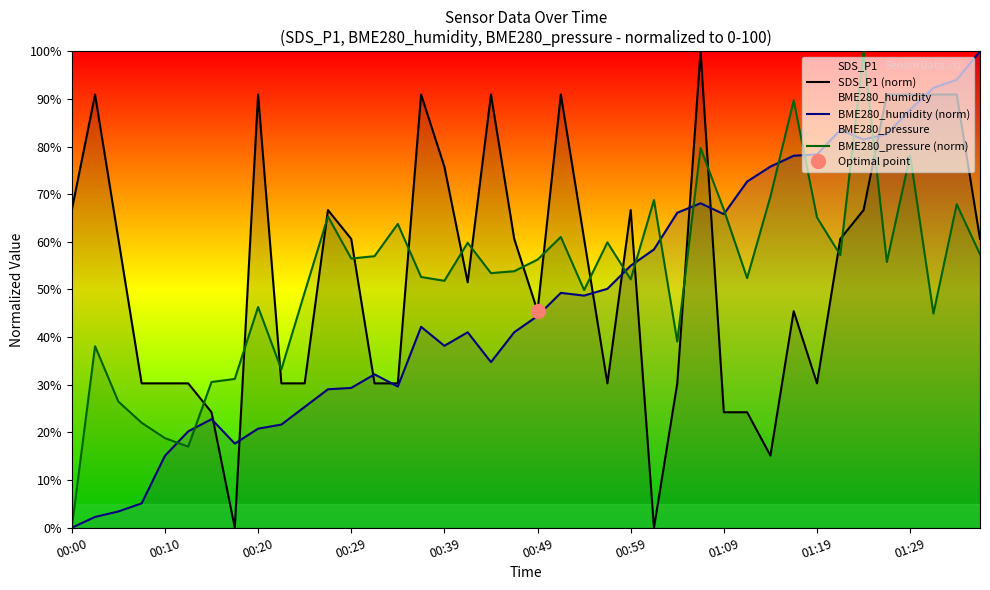

Does the chart have visible grid lines?

No